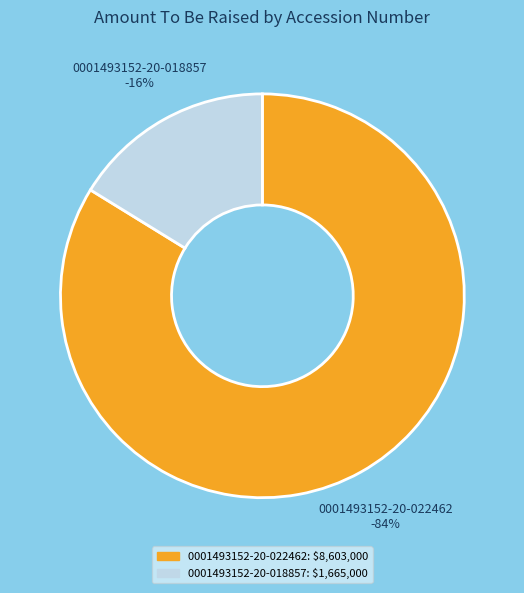

What is the ratio of the value at 0001493152-20-018857 to the value at 0001493152-20-022462?

0.2